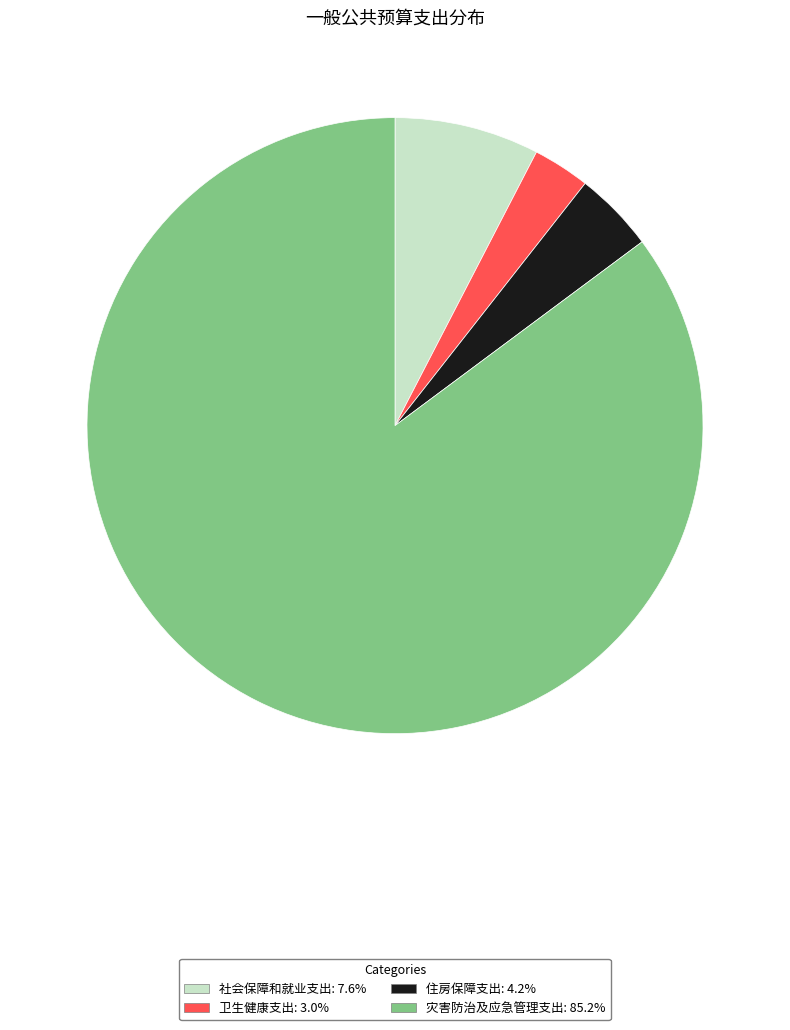

Is there a majority slice in this chart?

Yes